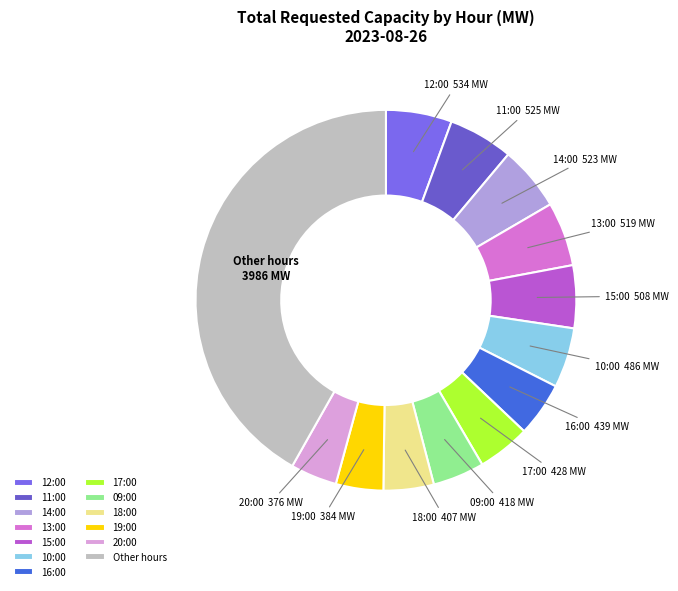

Do Other hours and 19:00 together represent more than half of the pie?

No